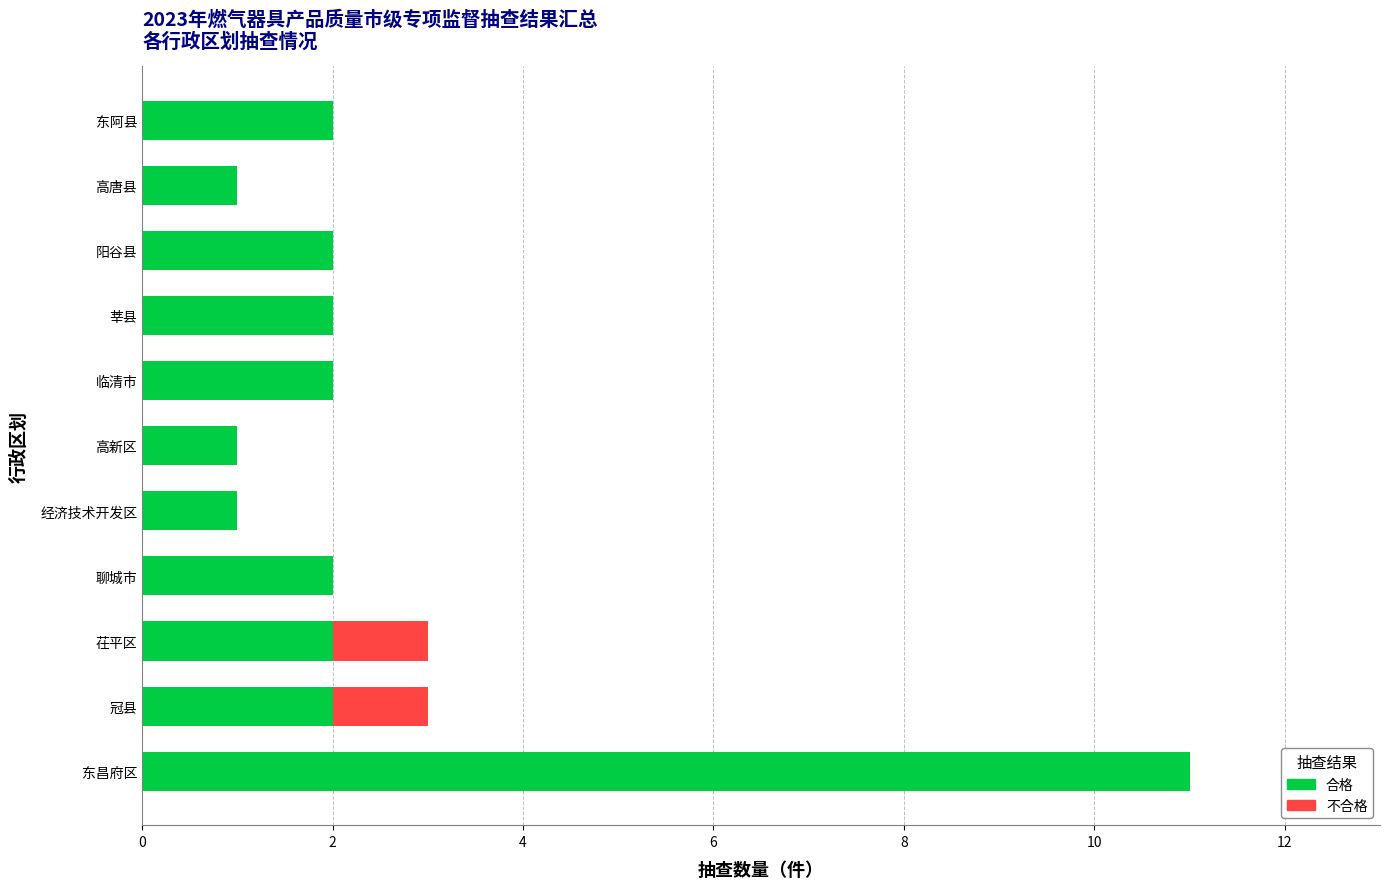

At which category is the sum across all series the highest?

东昌府区